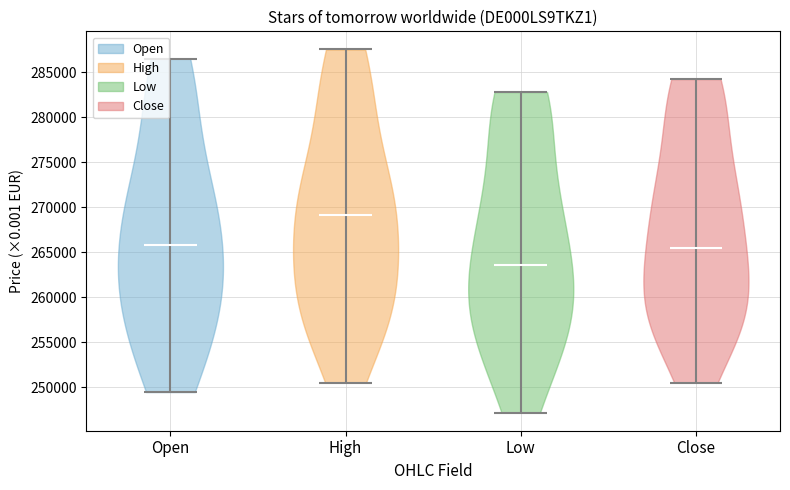

What is the lowest point the violin for Low reaches on the y-axis? The values are not printed on the chart, so give them approximately, as read against the axis.

247000